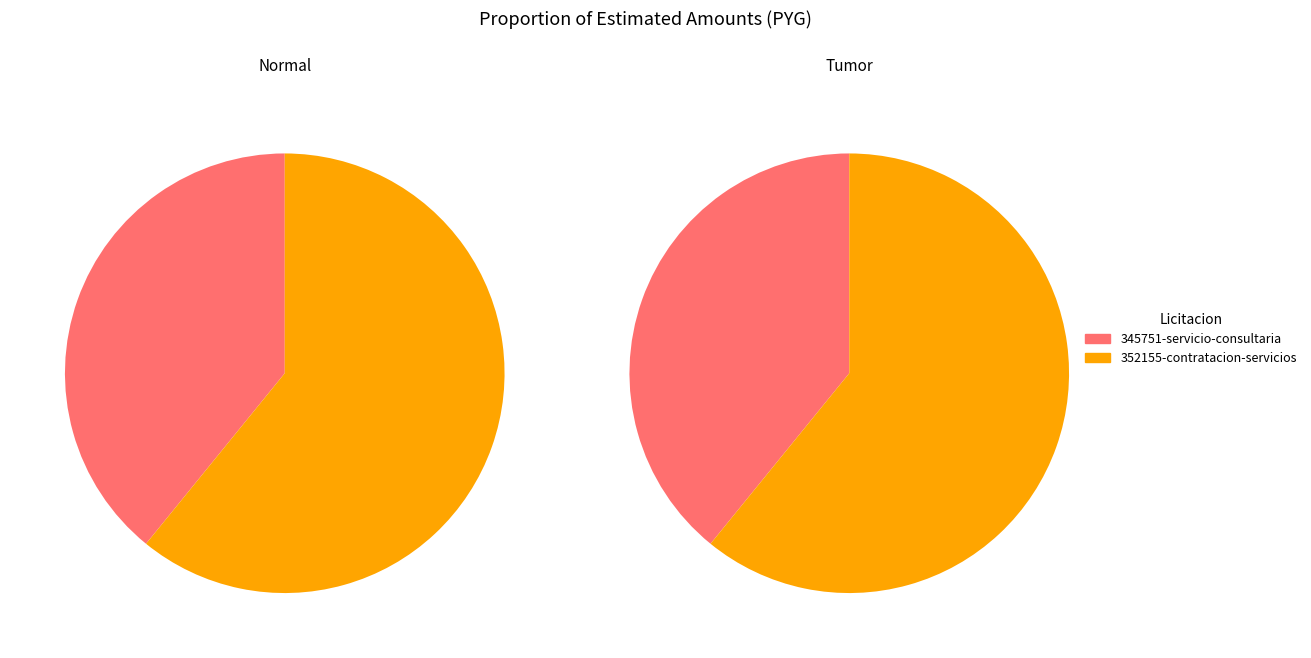

To the nearest percent, what portion does 352155-contratacion-servicios represent?

61%